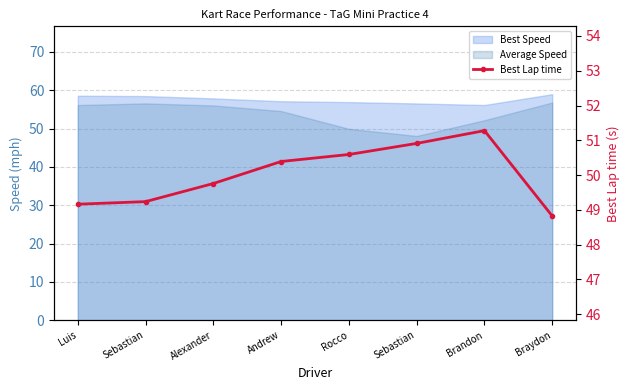

True or false: the data shows 67.0 at Rocco.

False